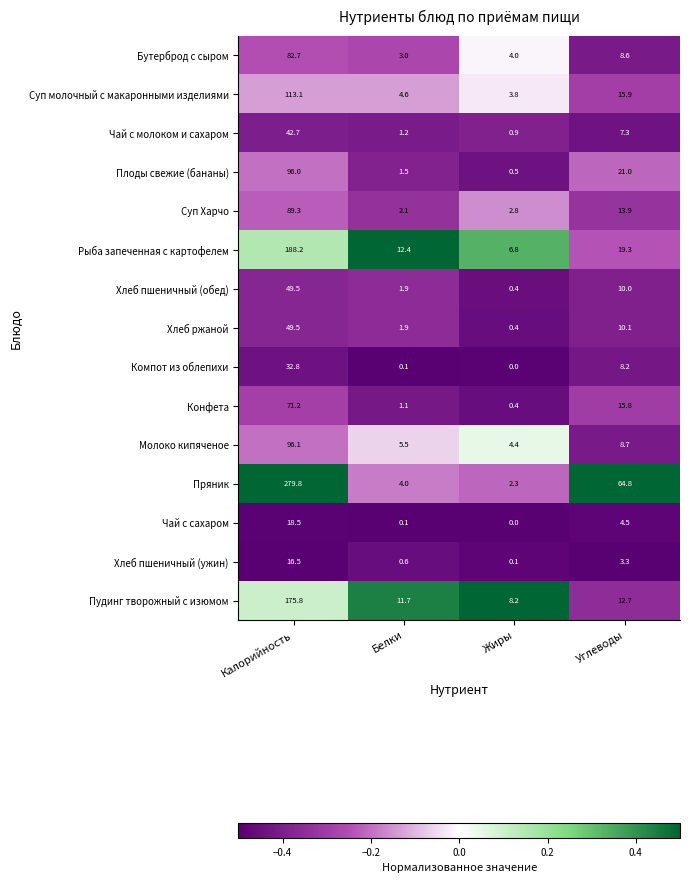

How many data points in Плоды свежие (бананы) are less than 21?

2